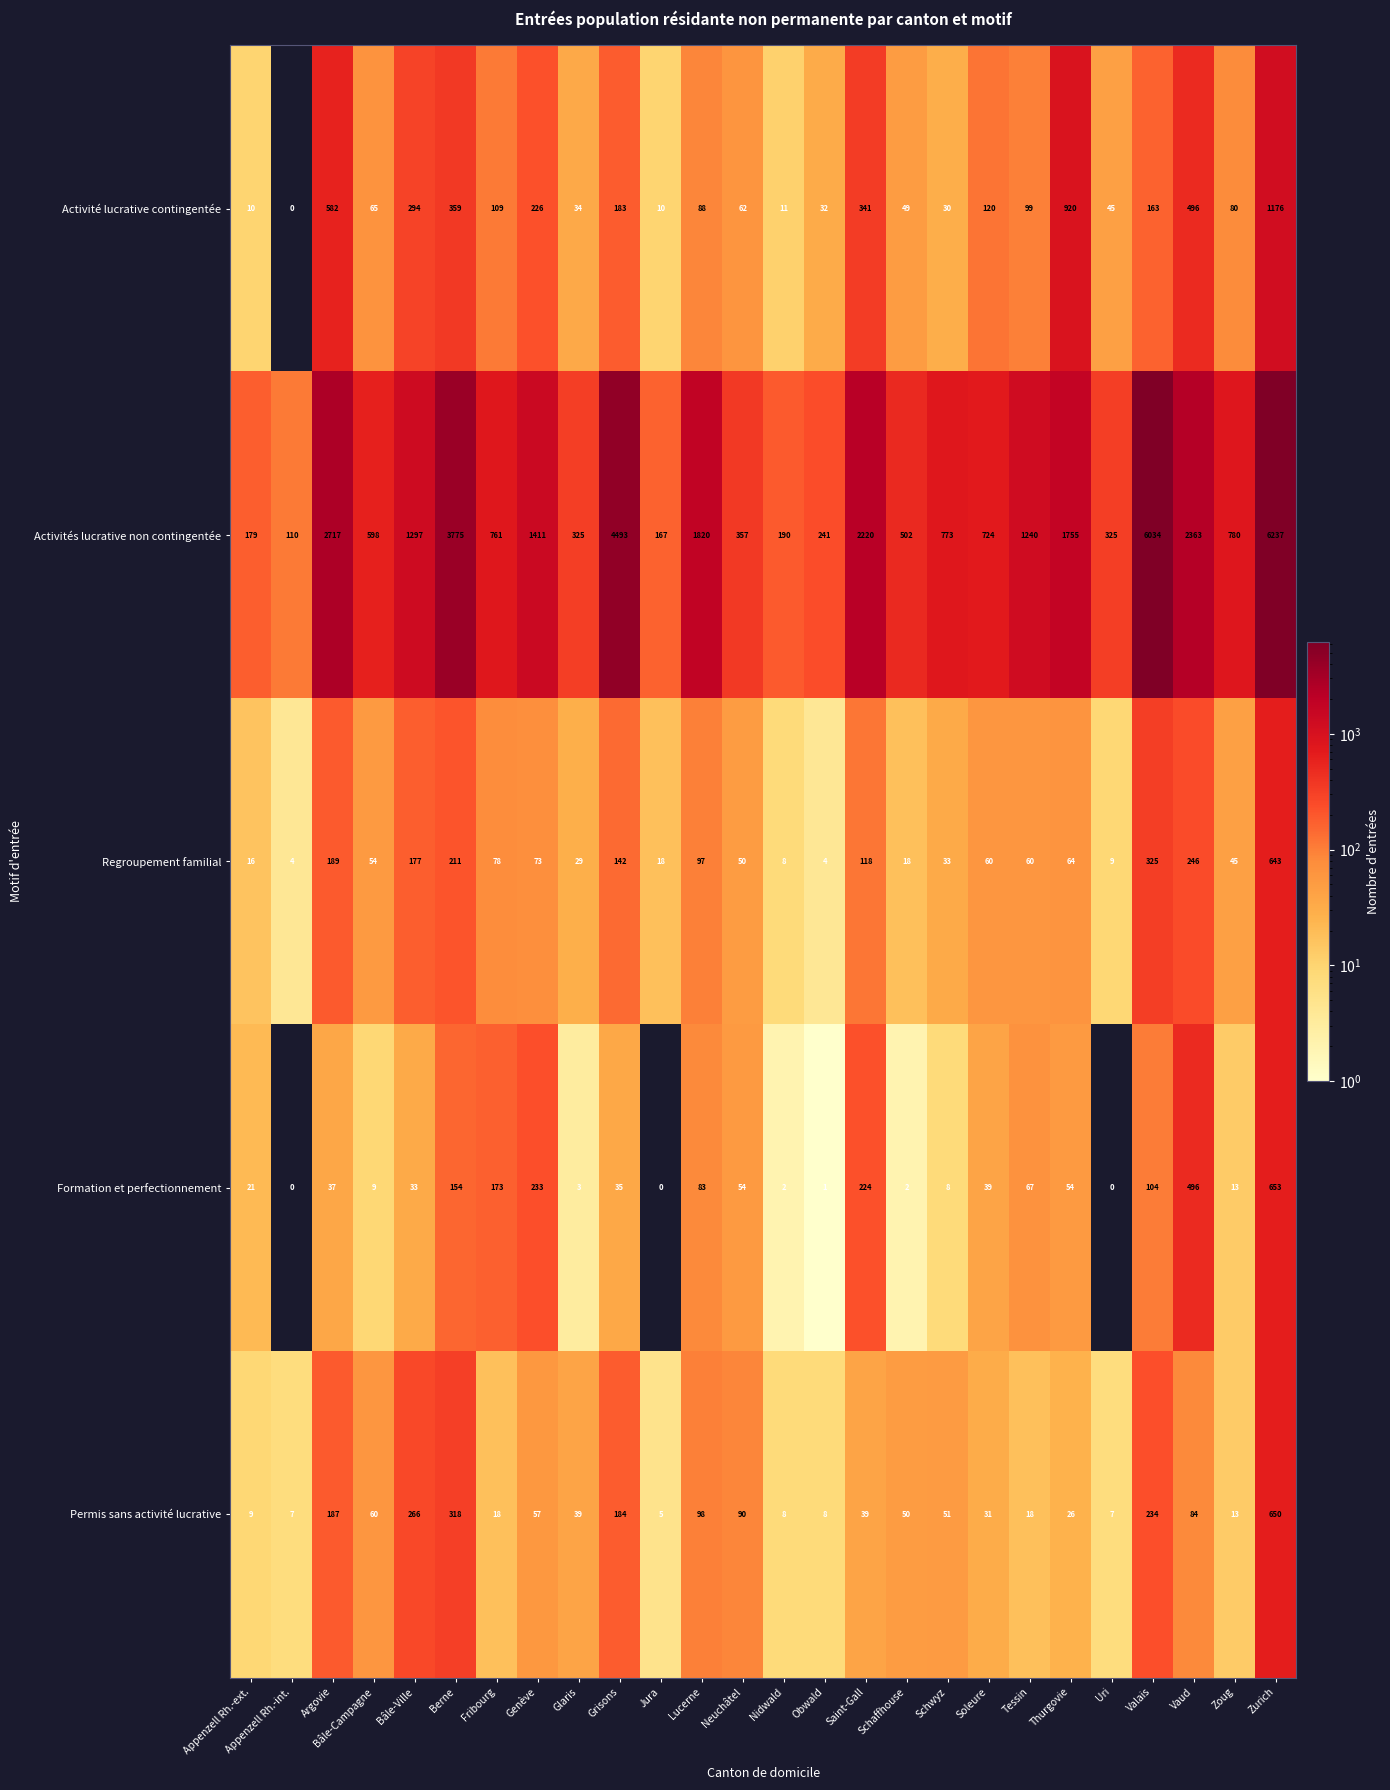

How many data points does each series have?

26